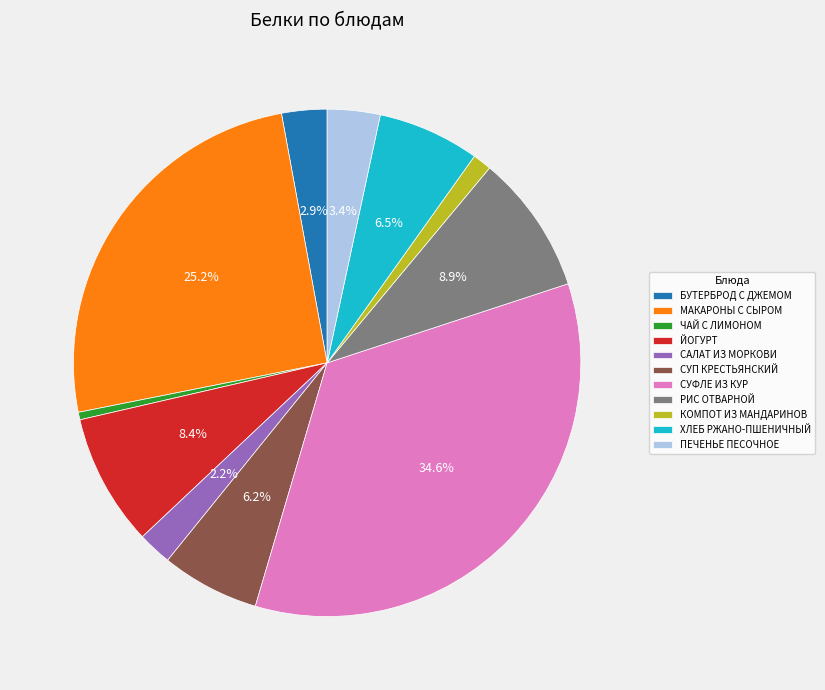

Do РИС ОТВАРНОЙ and СУФЛЕ ИЗ КУР together represent more than half of the pie?

No